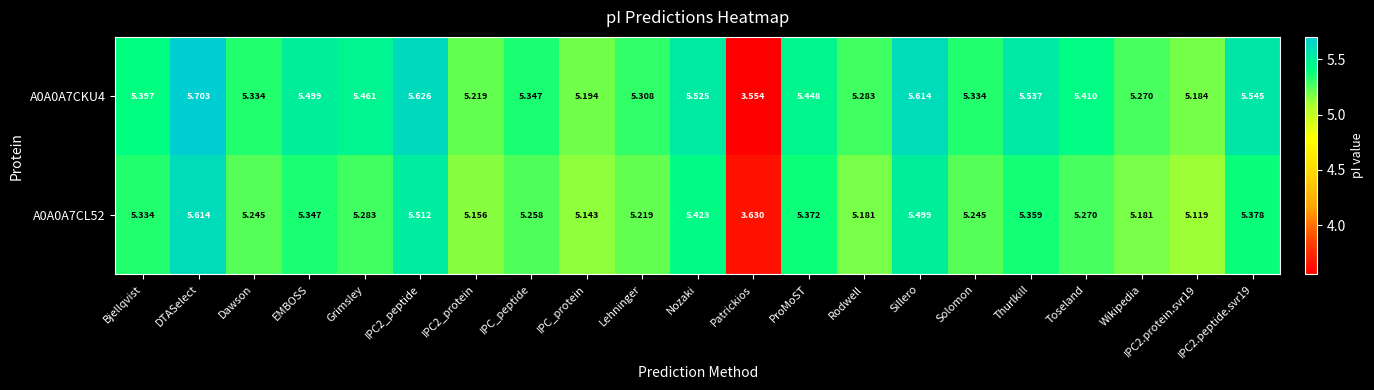

At how many categories does at least one series exceed 5?

20